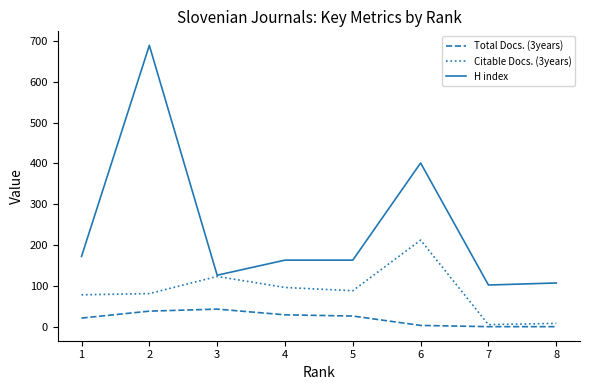

The value of Citable Docs. (3years) at 4 is 96. True or false?

True